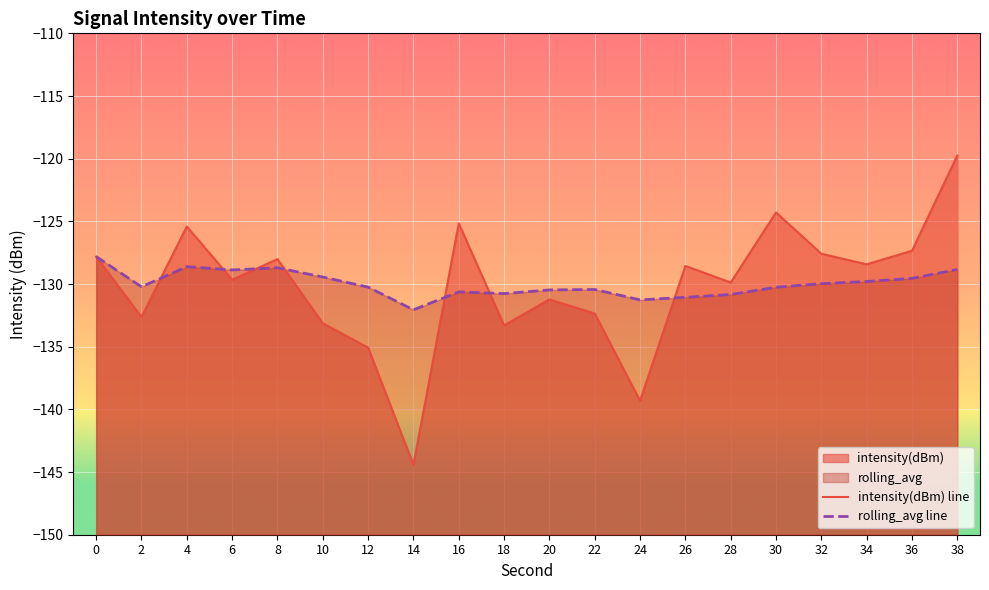

At which category is the sum across all series the highest?

38